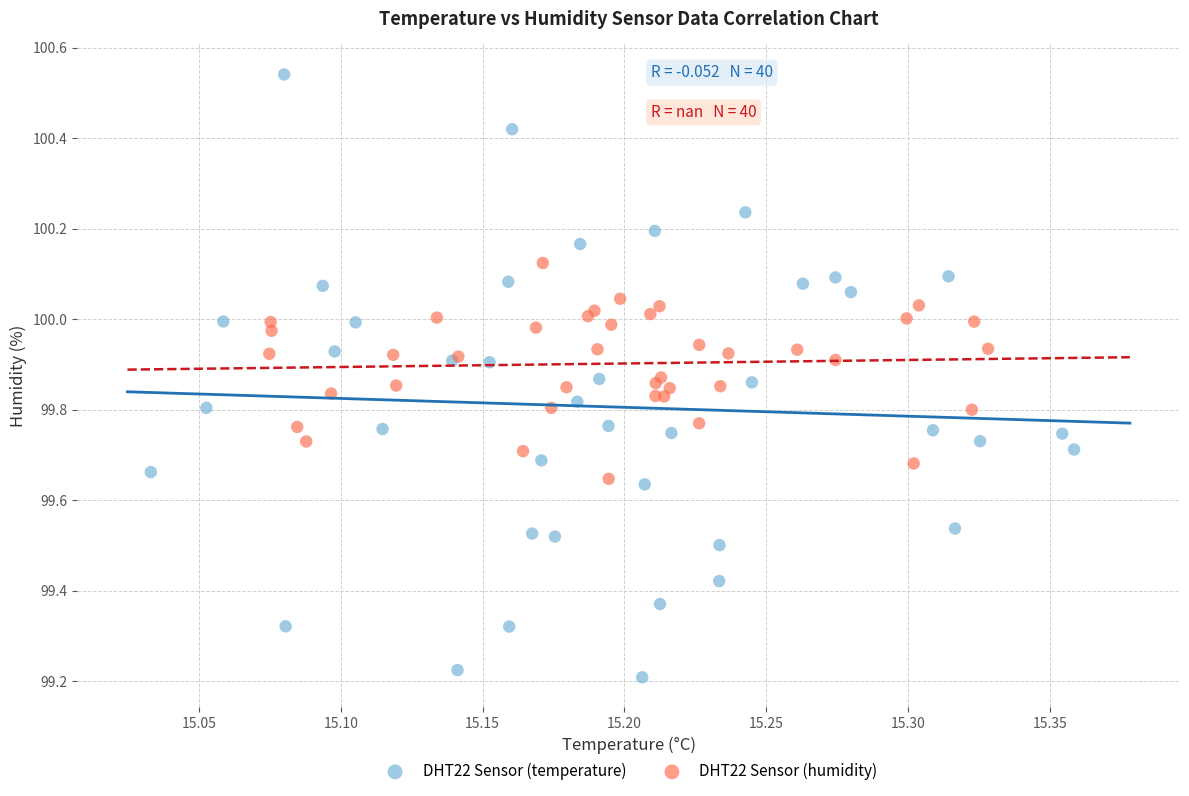

Which series contains the highest Y value?

DHT22 Sensor (temperature)